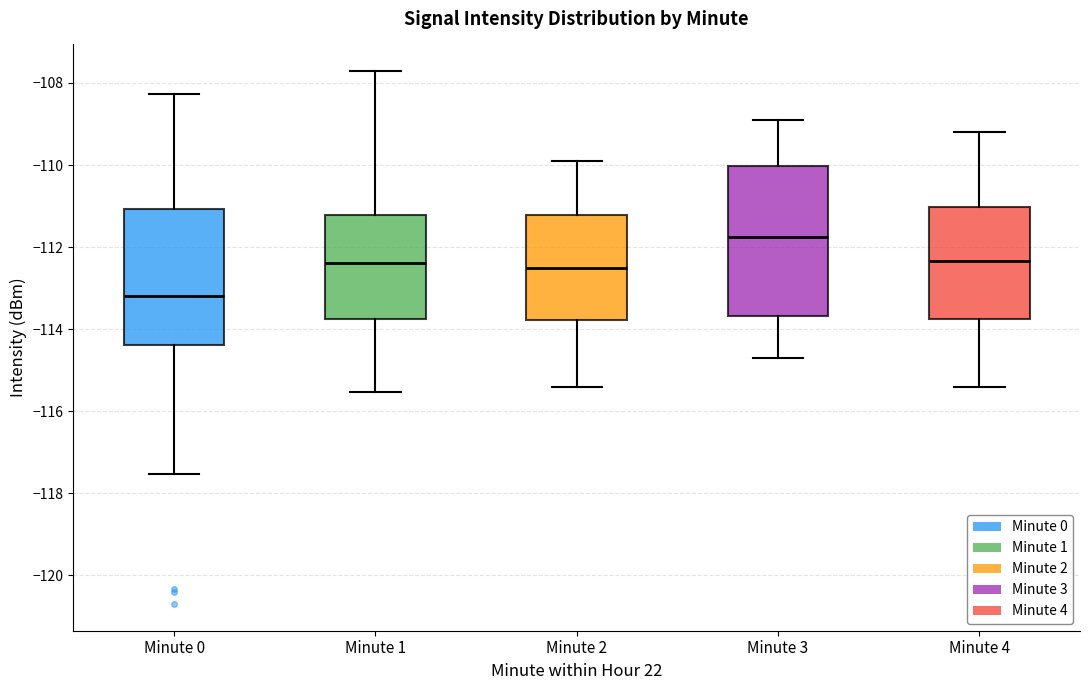

Which box is the tallest, from its lower edge to its upper edge?

Minute 3